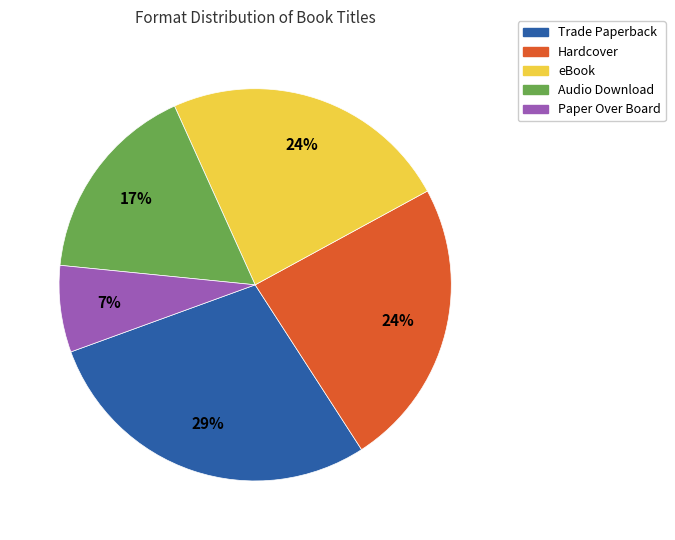

What is the ratio of the value at Hardcover to the value at eBook?

1.0